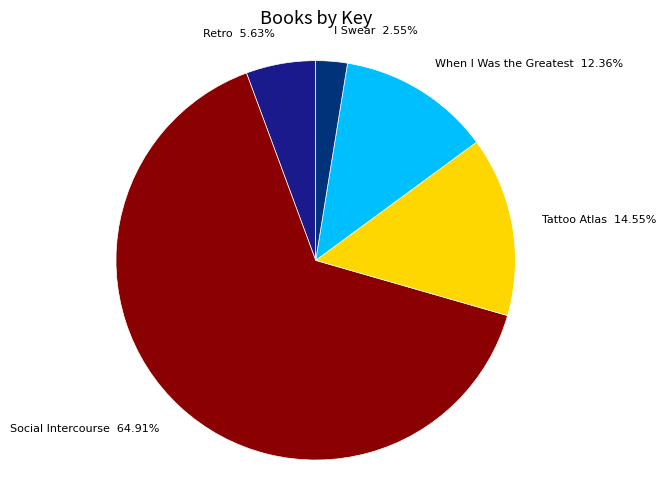

Which category has the biggest portion of the pie?

Social Intercourse